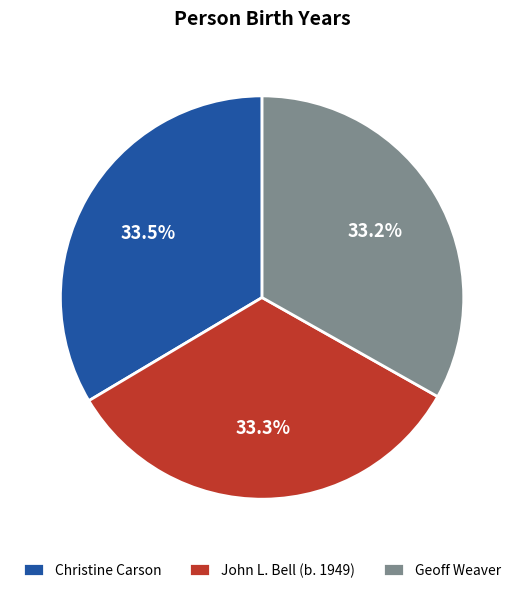

Is it true that Geoff Weaver is 33% of the pie?

True